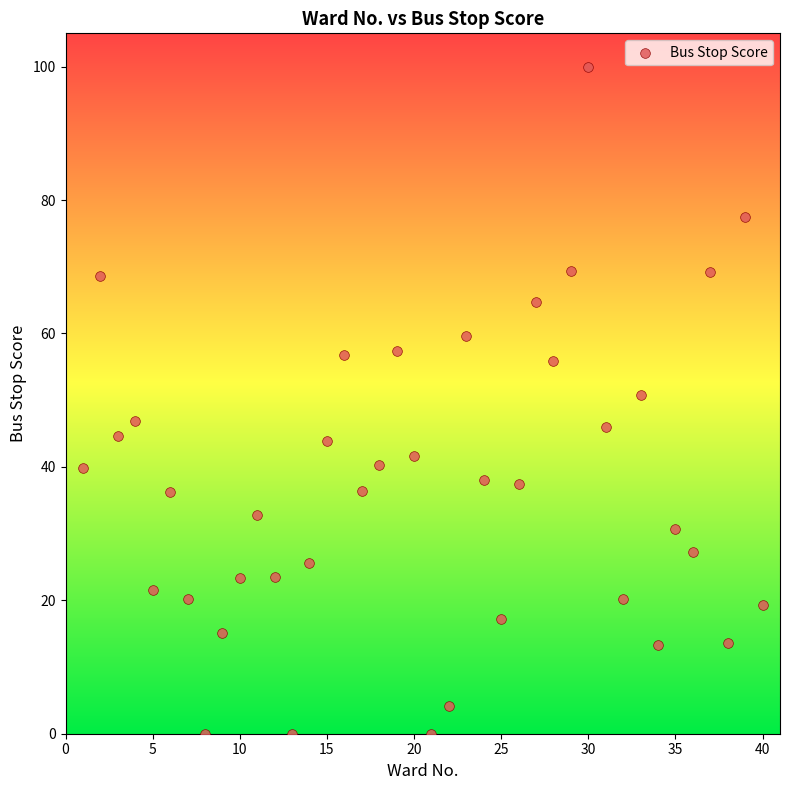

What is the range of Y values (max minus min)?

100.0